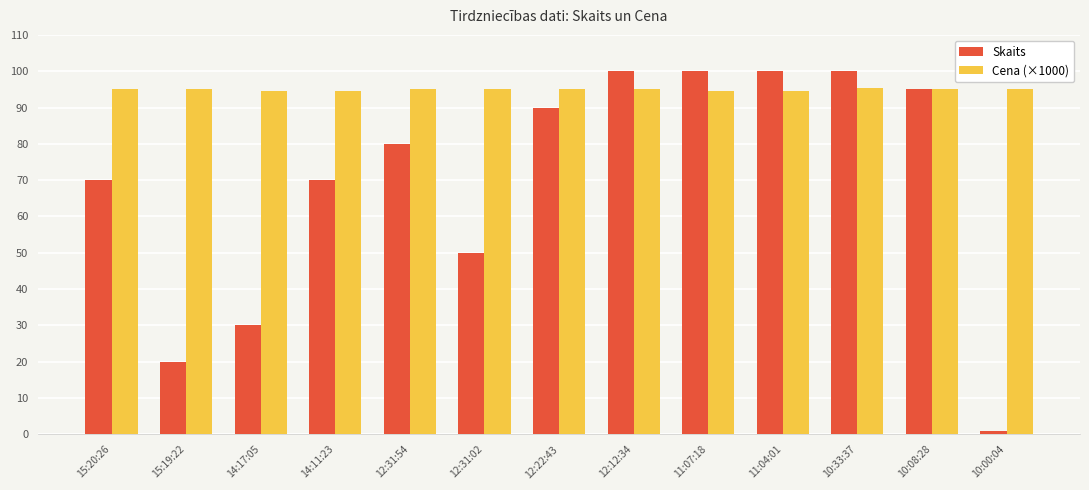

What is the sum of the Cena (×1000) values at 12:31:54 and 10:00:04?

190.0